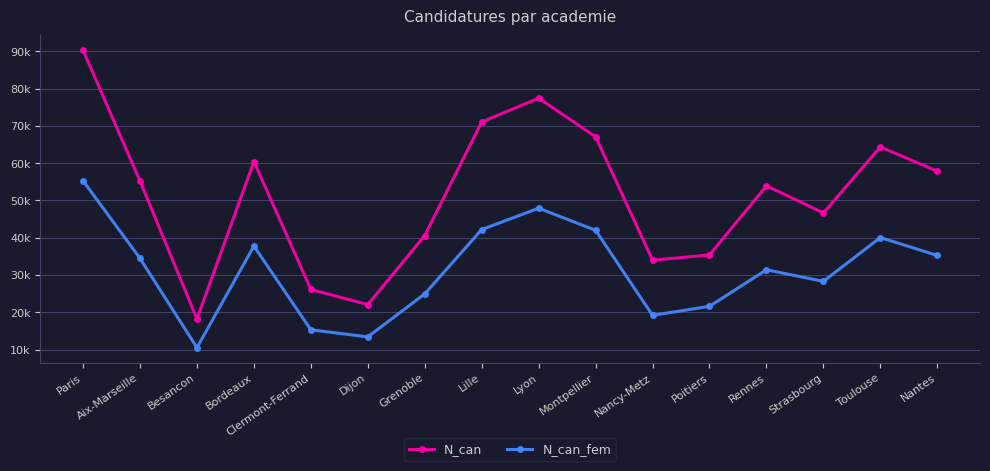

What are all the series names shown in the legend?

N_can, N_can_fem